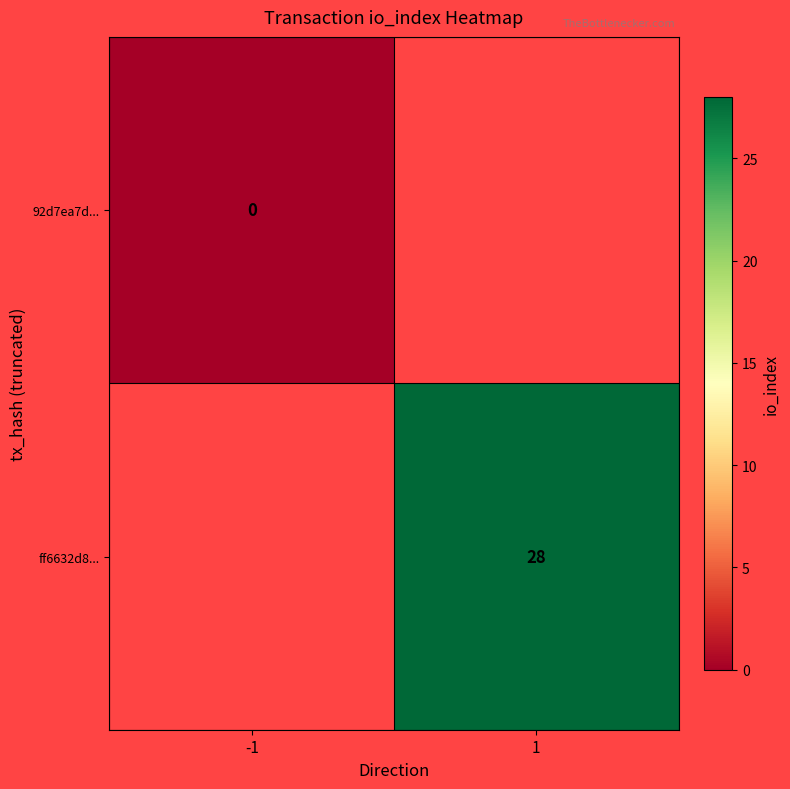

The value of ff6632d8... at 1 is 28. True or false?

True